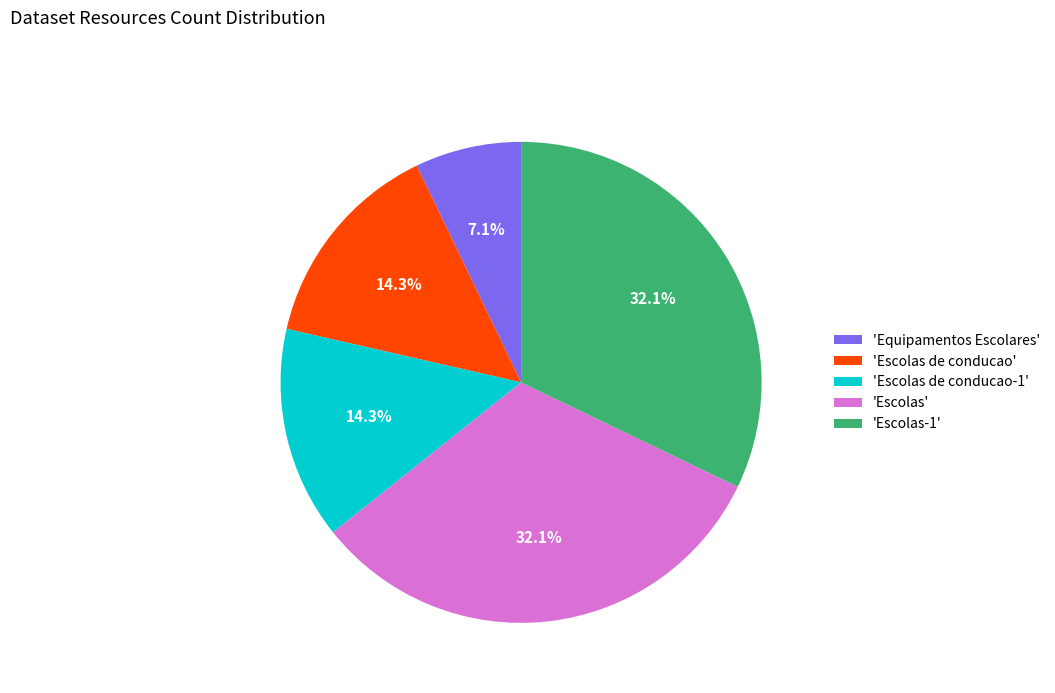

Does any single category account for the majority?

No